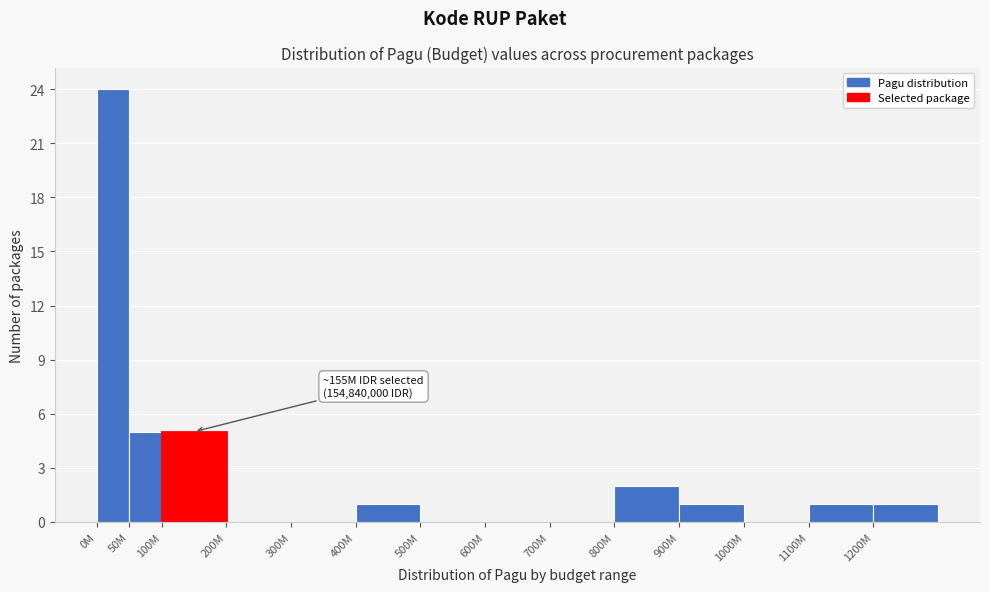

Reading left to right, transcribe all the data shown in this chart.

0M=24	50M=5	100M=5	200M=0	300M=0	400M=1	500M=0	600M=0	700M=0	800M=2	900M=1	1000M=0	1100M=1	1200M=1